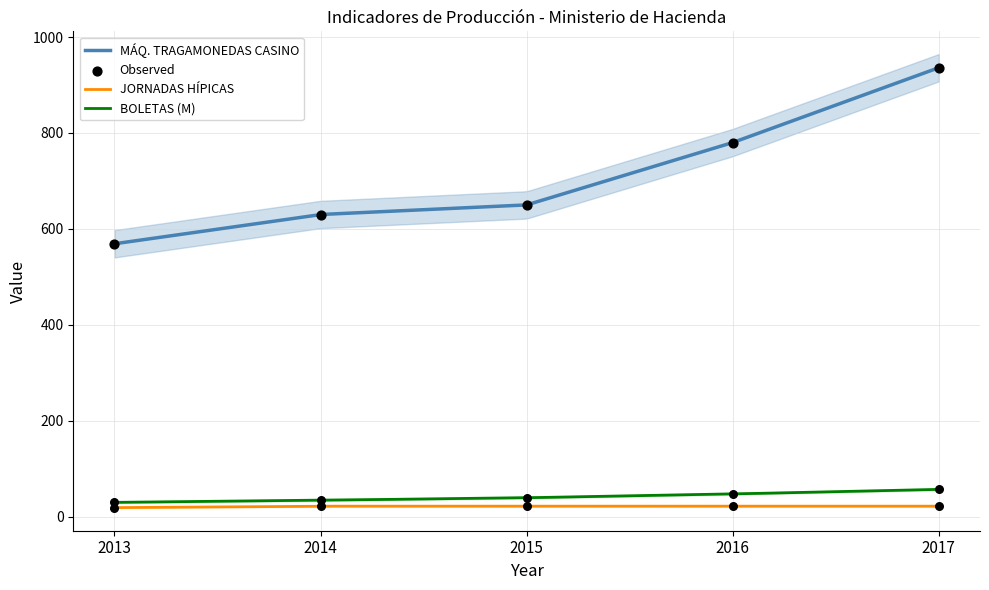

Which series contains the highest Y value?

MÁQ. TRAGAMONEDAS CASINO